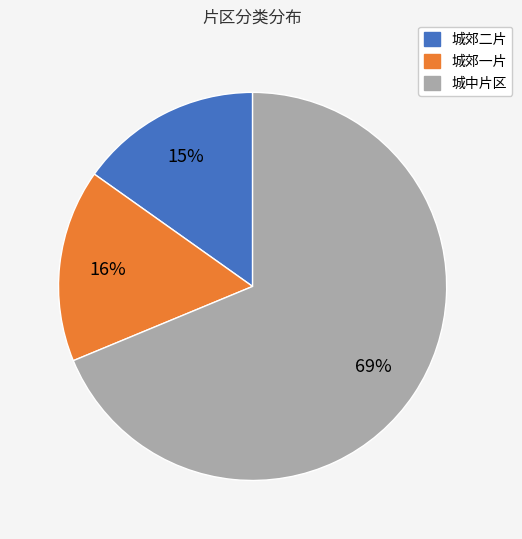

Which category has the smallest portion of the pie?

城郊二片